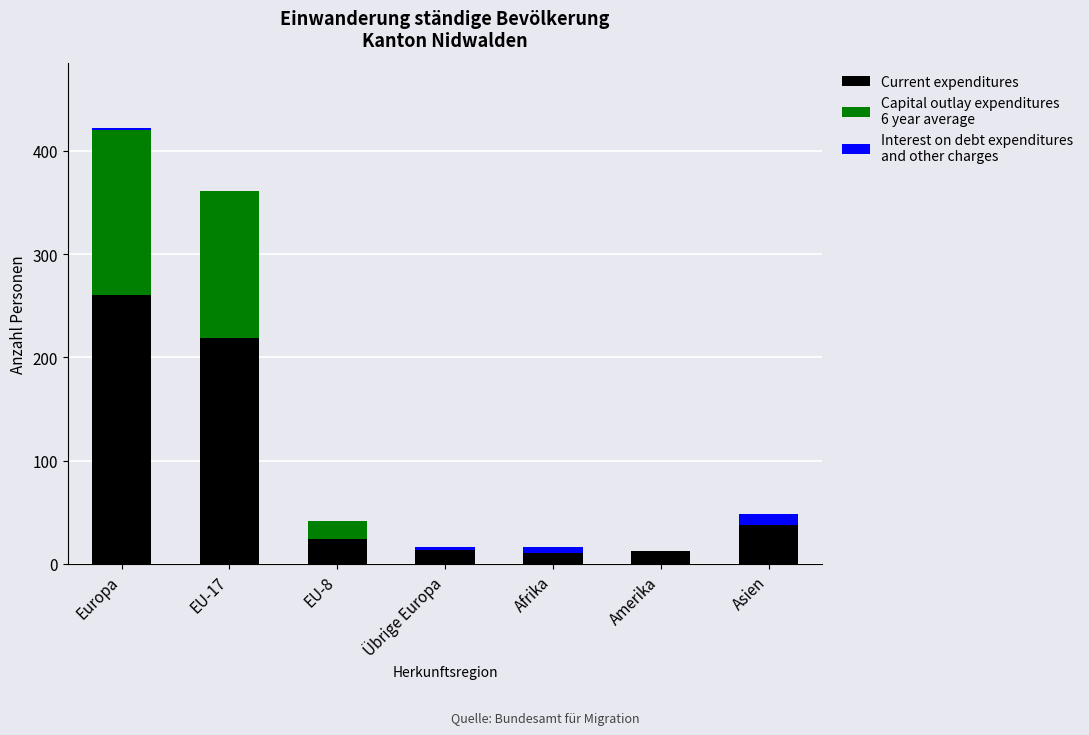

What is the total value across all series at EU-17?

361